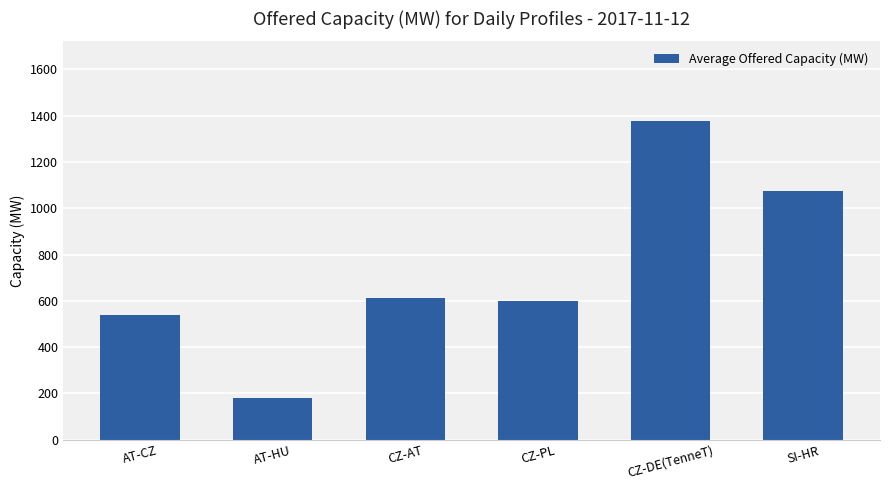

Reading right to left, list all the values displayed in this chart.

SI-HR=1076	CZ-DE(TenneT)=1377	CZ-PL=600	CZ-AT=612	AT-HU=182	AT-CZ=538